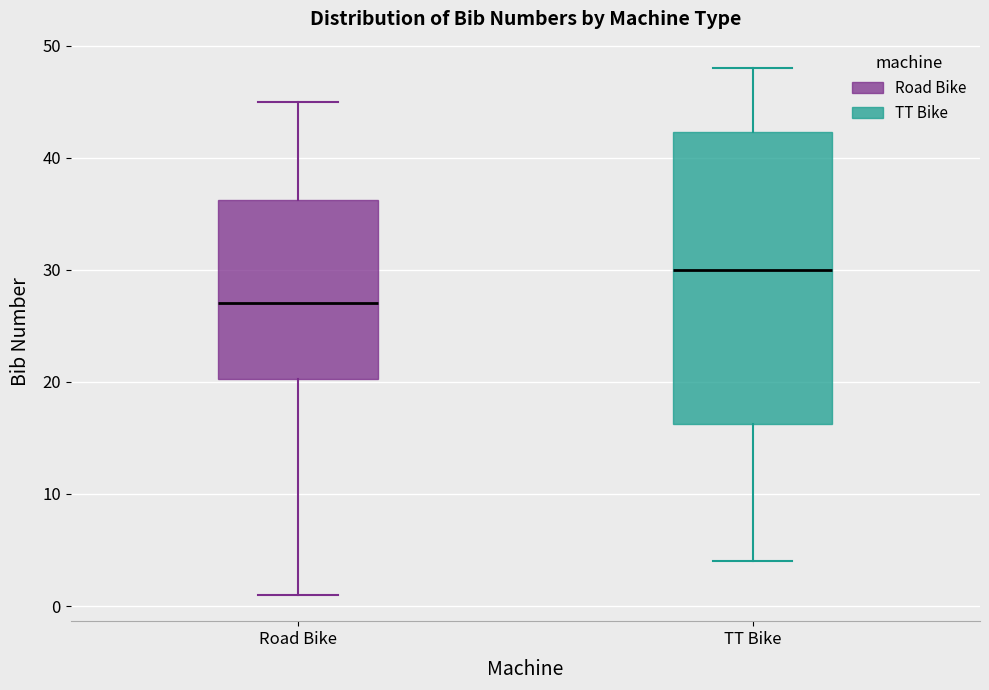

Which box is the tallest, from its lower edge to its upper edge?

TT Bike